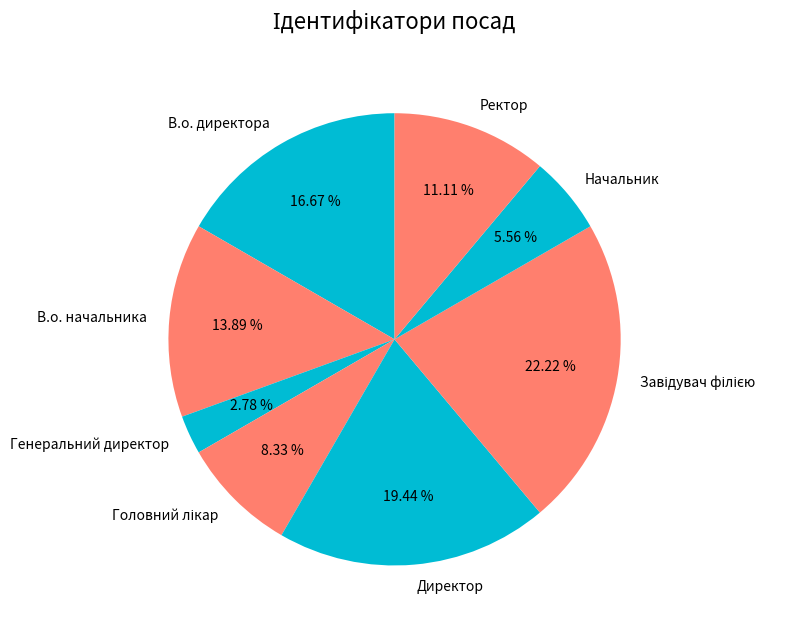

Which slice is the smallest?

Генеральний директор